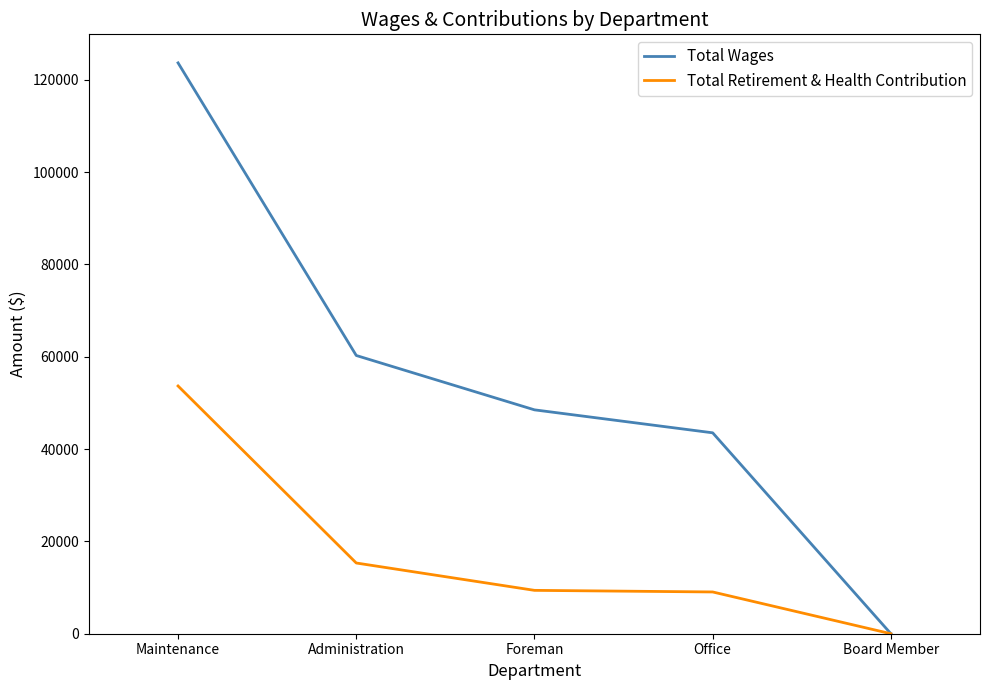

Which category has the highest value in the Total Wages series?

Maintenance